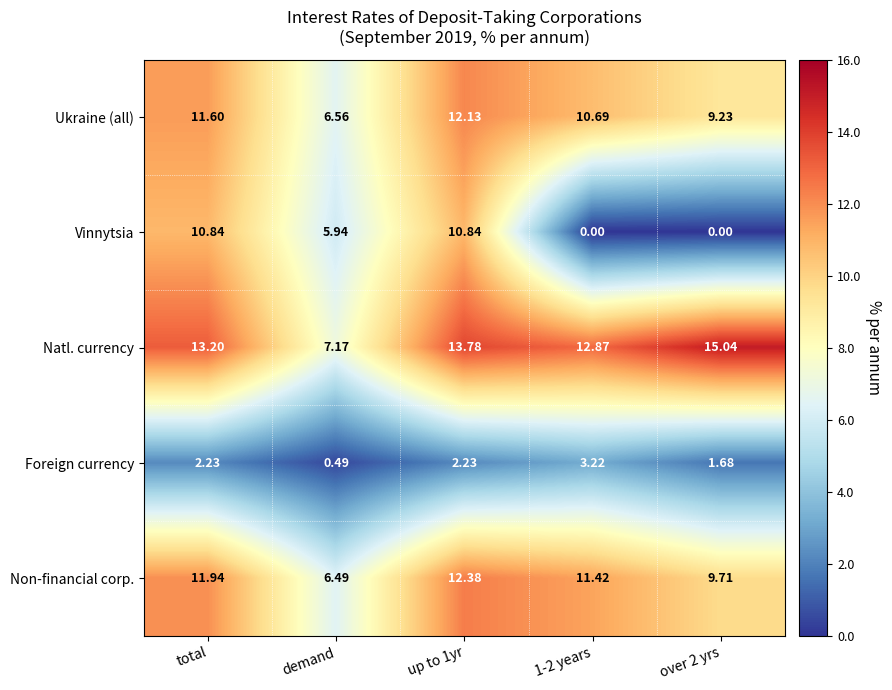

What is the total value across all series at over 2 yrs?

35.7